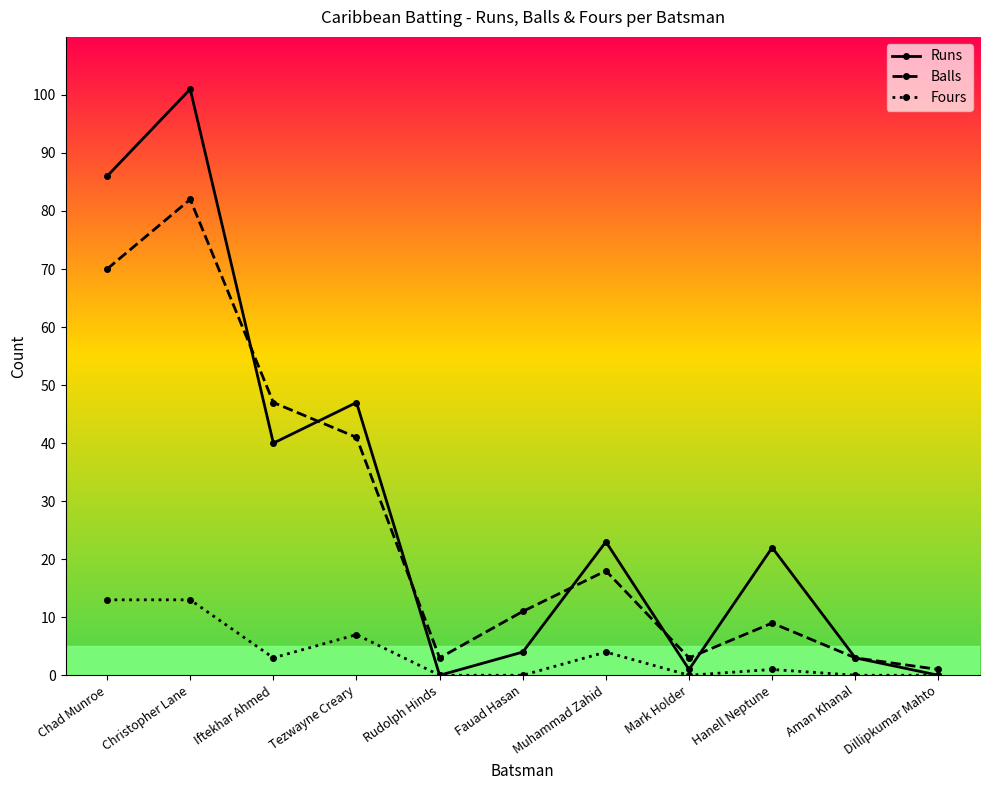

Is the value of Balls at Muhammad Zahid greater than the value of Runs at Hanell Neptune?

No